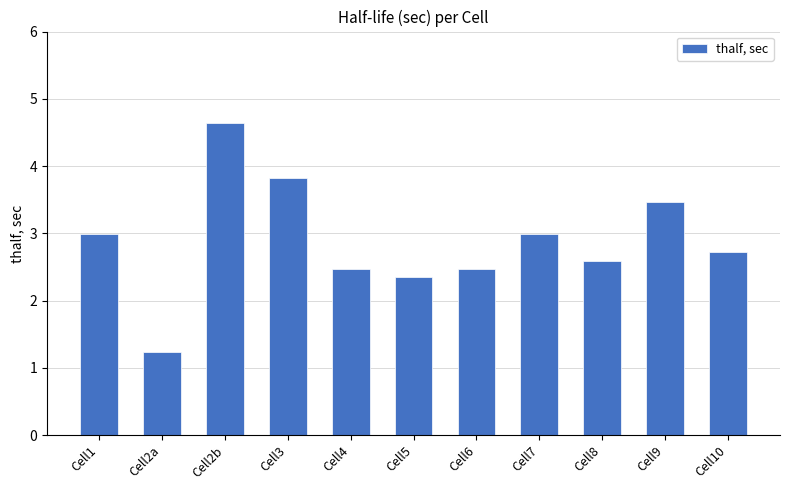

Reading left to right, what are all the values shown in this chart?

Cell1=3.0	Cell2a=1.2	Cell2b=4.6	Cell3=3.8	Cell4=2.5	Cell5=2.3	Cell6=2.5	Cell7=3.0	Cell8=2.6	Cell9=3.5	Cell10=2.7